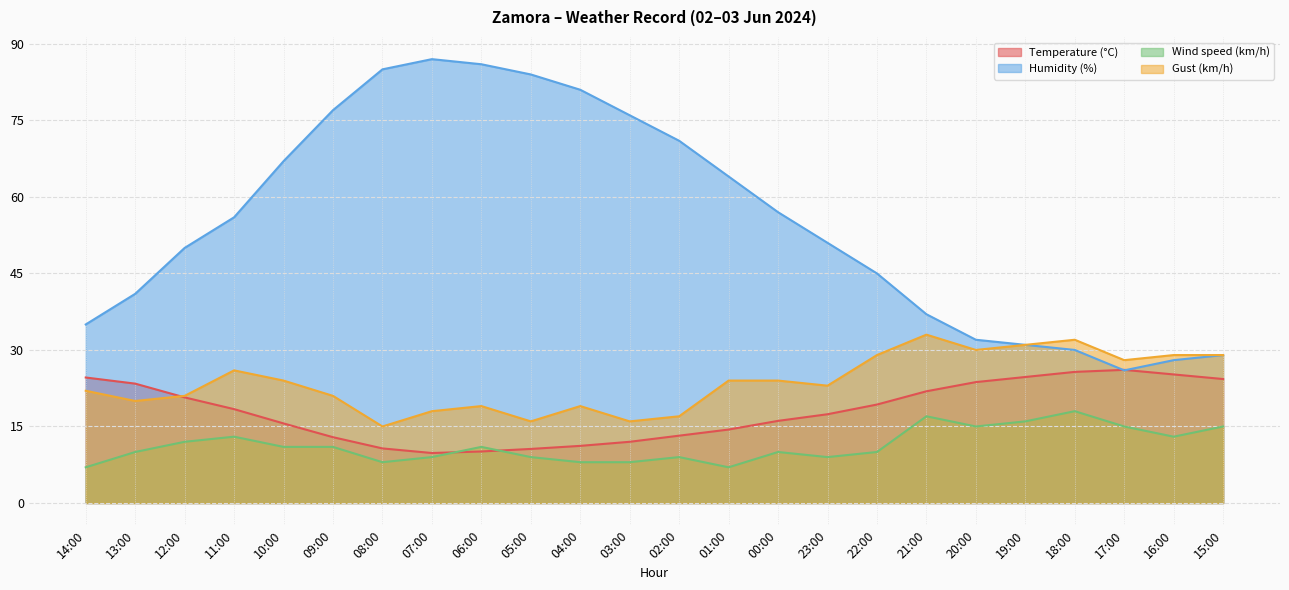

Reading left to right, list all the values displayed in this chart.

Temperature (°C): 14:00=24.6	13:00=23.4	12:00=20.7	11:00=18.4	10:00=15.6	09:00=12.9	08:00=10.7	07:00=9.8	06:00=10.1	05:00=10.6	04:00=11.2	03:00=12.0	02:00=13.2	01:00=14.4	00:00=16.1	23:00=17.4	22:00=19.3	21:00=21.9	20:00=23.7	19:00=24.7	18:00=25.7	17:00=26.1	16:00=25.2	15:00=24.3
Humidity (%): 14:00=35.0	13:00=41.0	12:00=50.0	11:00=56.0	10:00=67.0	09:00=77.0	08:00=85.0	07:00=87.0	06:00=86.0	05:00=84.0	04:00=81.0	03:00=76.0	02:00=71.0	01:00=64.0	00:00=57.0	23:00=51.0	22:00=45.0	21:00=37.0	20:00=32.0	19:00=31.0	18:00=30.0	17:00=26.0	16:00=28.0	15:00=29.0
Wind speed (km/h): 14:00=7.0	13:00=10.0	12:00=12.0	11:00=13.0	10:00=11.0	09:00=11.0	08:00=8.0	07:00=9.0	06:00=11.0	05:00=9.0	04:00=8.0	03:00=8.0	02:00=9.0	01:00=7.0	00:00=10.0	23:00=9.0	22:00=10.0	21:00=17.0	20:00=15.0	19:00=16.0	18:00=18.0	17:00=15.0	16:00=13.0	15:00=15.0
Gust (km/h): 14:00=22.0	13:00=20.0	12:00=21.0	11:00=26.0	10:00=24.0	09:00=21.0	08:00=15.0	07:00=18.0	06:00=19.0	05:00=16.0	04:00=19.0	03:00=16.0	02:00=17.0	01:00=24.0	00:00=24.0	23:00=23.0	22:00=29.0	21:00=33.0	20:00=30.0	19:00=31.0	18:00=32.0	17:00=28.0	16:00=29.0	15:00=29.0